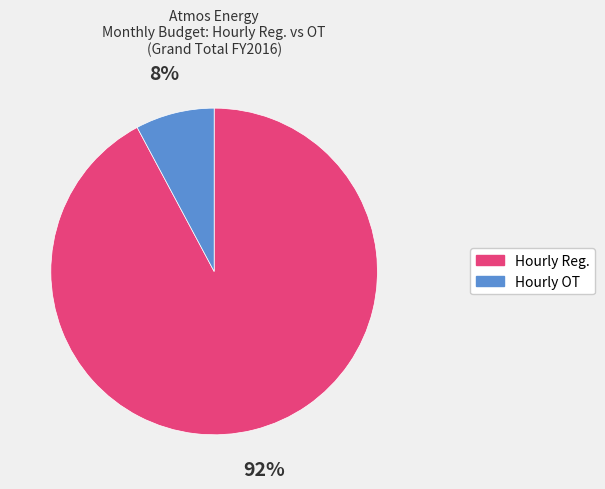

To the nearest percent, what is the difference between the largest and smallest slice percentages?

84%